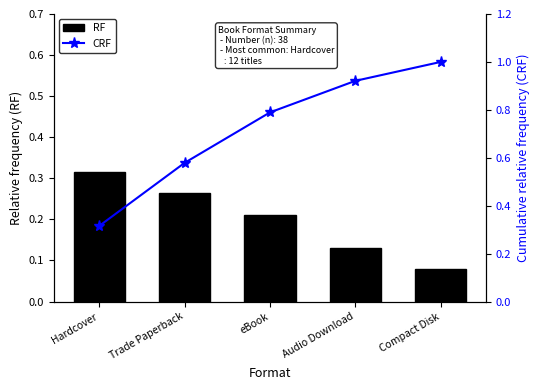

What is the label of the 2nd bar from the left?

Trade Paperback